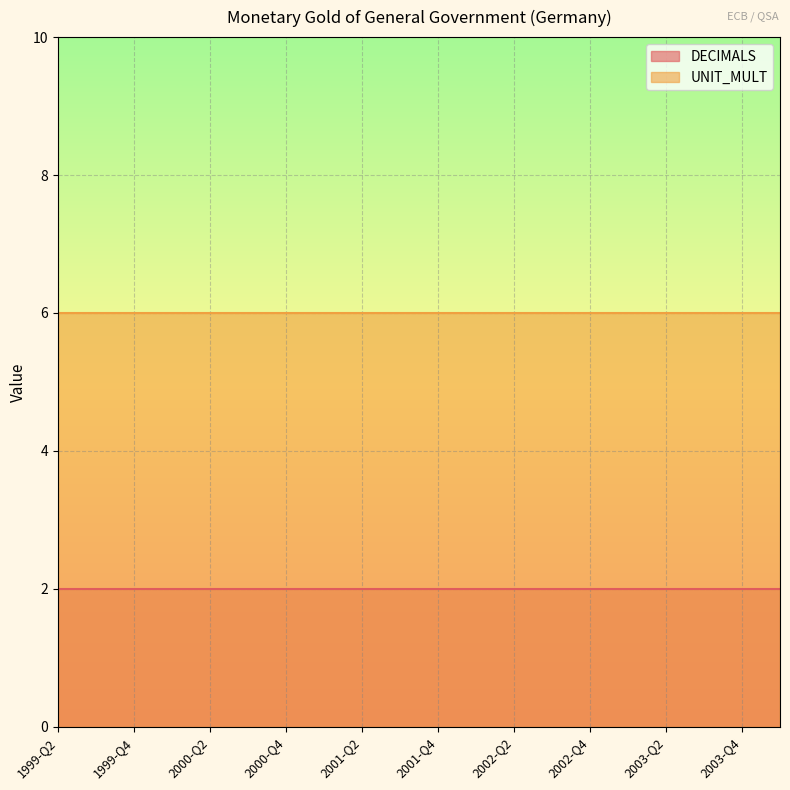

Reading left to right, what are all the values shown in this chart?

DECIMALS: 1999-Q2=2	1999-Q3=2	1999-Q4=2	2000-Q1=2	2000-Q2=2	2000-Q3=2	2000-Q4=2	2001-Q1=2	2001-Q2=2	2001-Q3=2	2001-Q4=2	2002-Q1=2	2002-Q2=2	2002-Q3=2	2002-Q4=2	2003-Q1=2	2003-Q2=2	2003-Q3=2	2003-Q4=2	2004-Q1=2
UNIT_MULT: 1999-Q2=6	1999-Q3=6	1999-Q4=6	2000-Q1=6	2000-Q2=6	2000-Q3=6	2000-Q4=6	2001-Q1=6	2001-Q2=6	2001-Q3=6	2001-Q4=6	2002-Q1=6	2002-Q2=6	2002-Q3=6	2002-Q4=6	2003-Q1=6	2003-Q2=6	2003-Q3=6	2003-Q4=6	2004-Q1=6